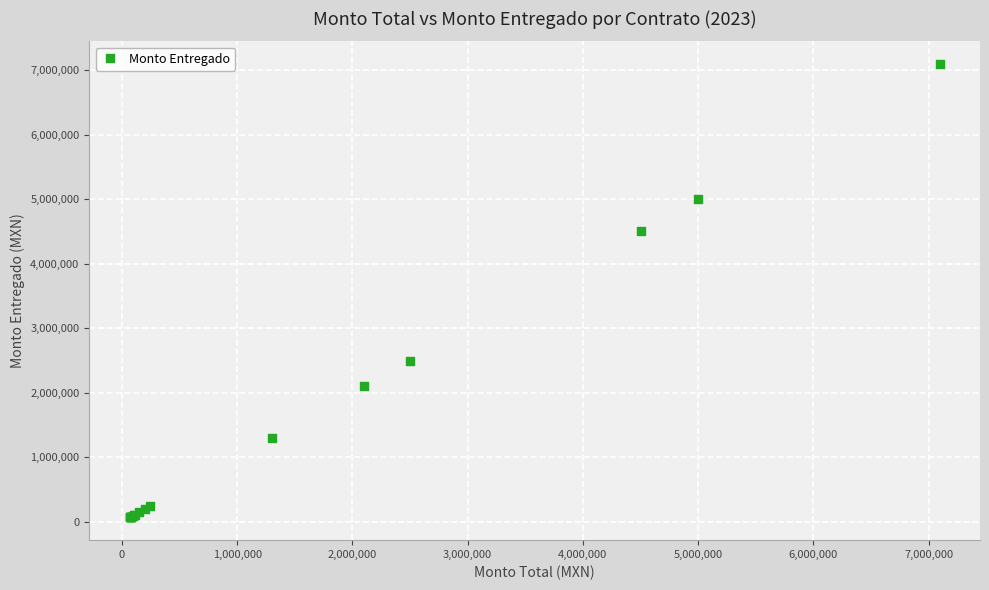

What Y value in the scatter plot is closest to 3580858?

4500000.0